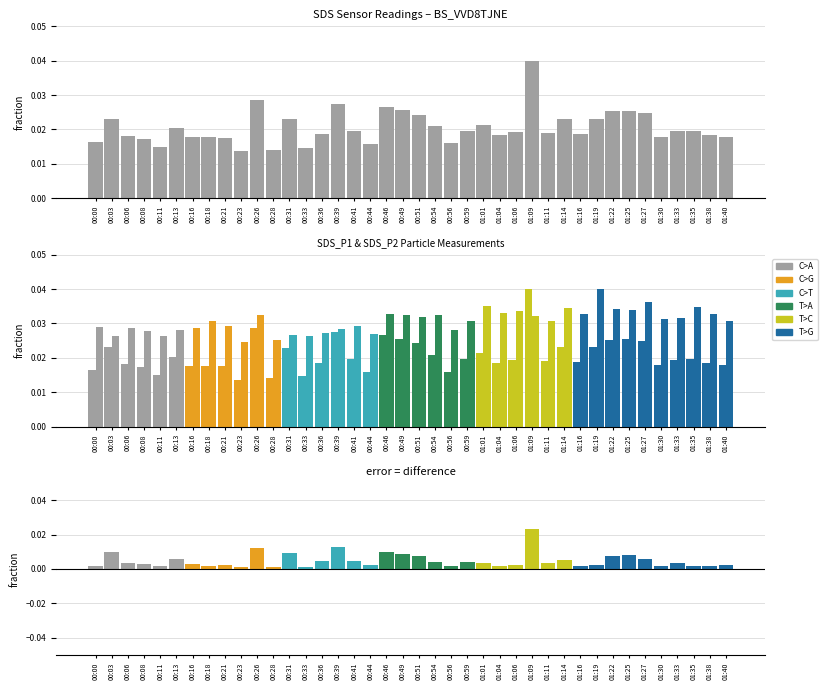

Count the SDS_P1 values in the range 0 to 1.

40